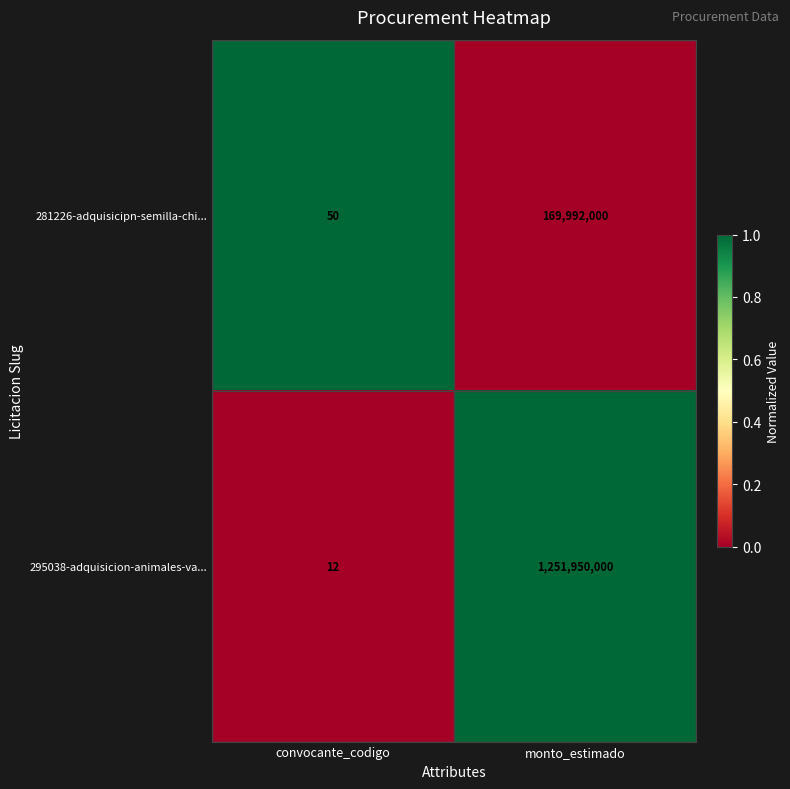

Read the 281226-adquisicipn-semilla-chi... value at convocante_codigo, to the nearest 50.

50